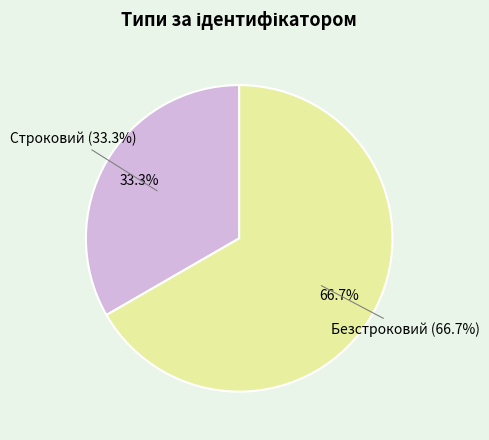

Is it true that Строковий is 22% of the pie?

False